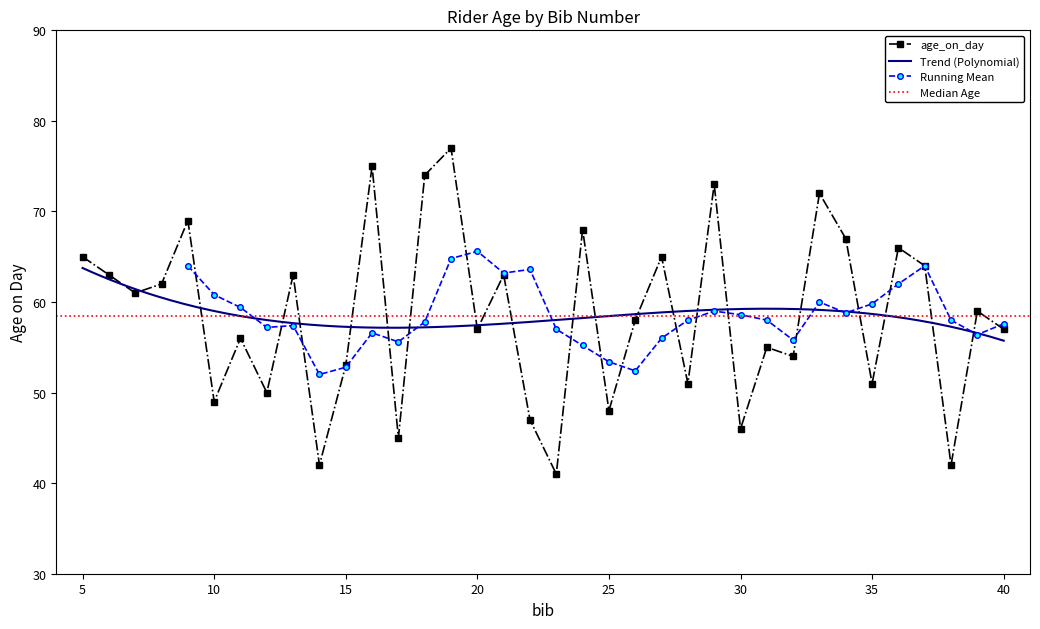

The value at 13 is 63. True or false?

True